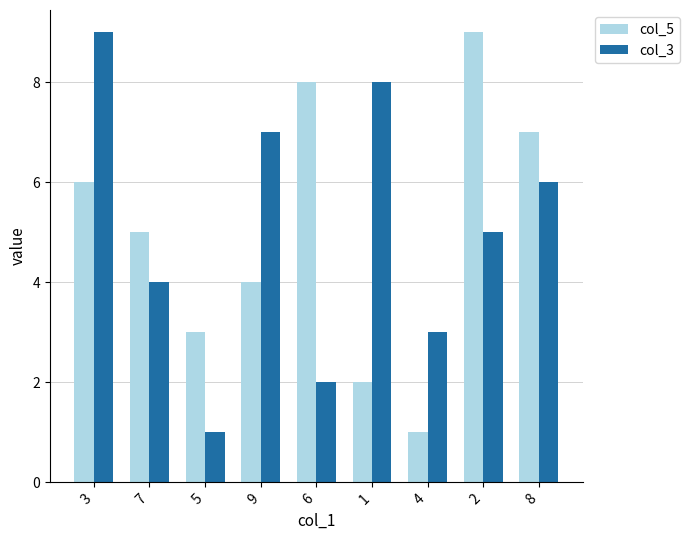

What is the sum of all col_3 values?

45